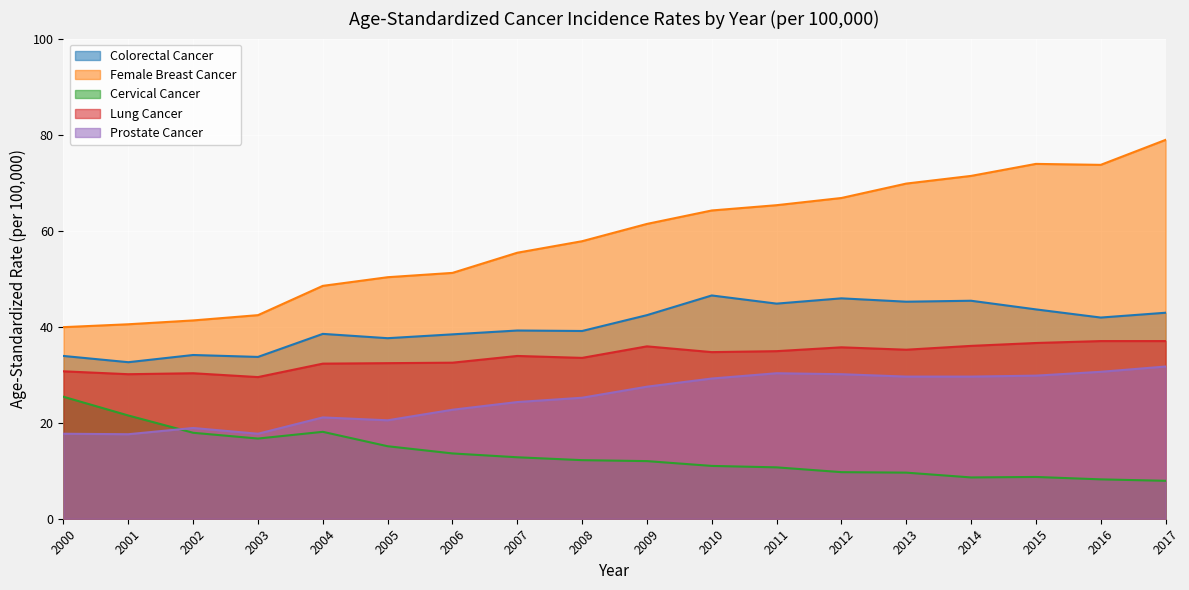

What is the greatest value displayed?

78.9